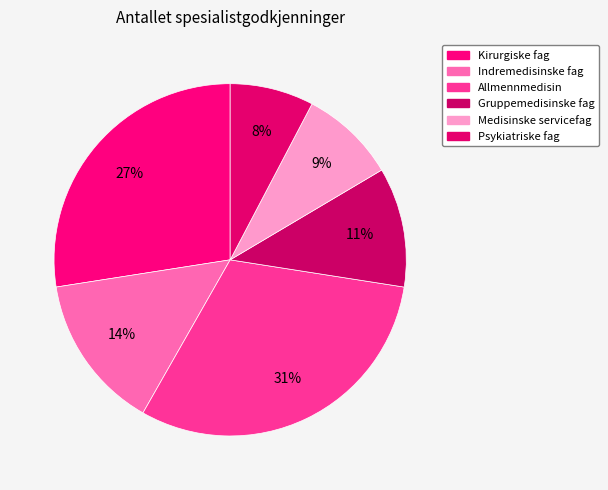

Do Psykiatriske fag and Allmennmedisin together represent more than half of the pie?

No